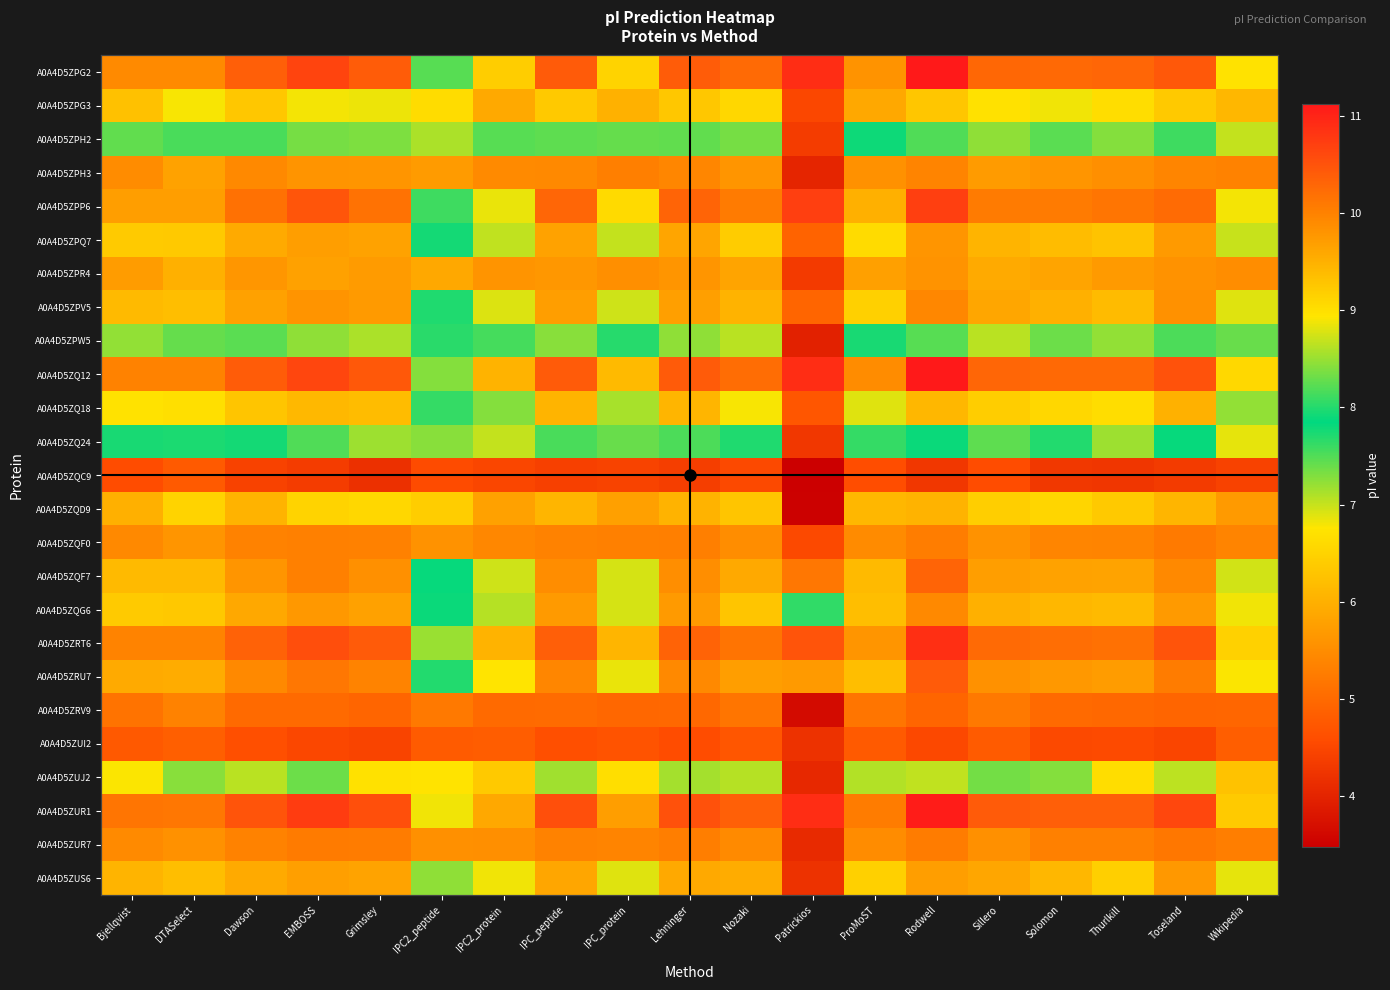

The value of A0A4D5ZPW5 at DTASelect is 14.5. True or false?

False